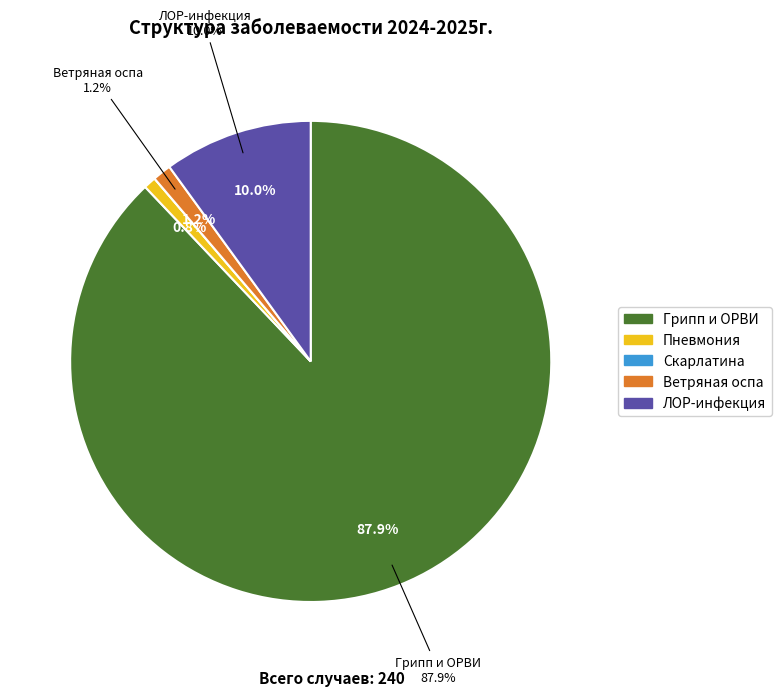

Rank the categories by value from highest to lowest.

Грипп и ОРВИ, ЛОР-инфекция, Ветряная оспа, Пневмония, Скарлатина